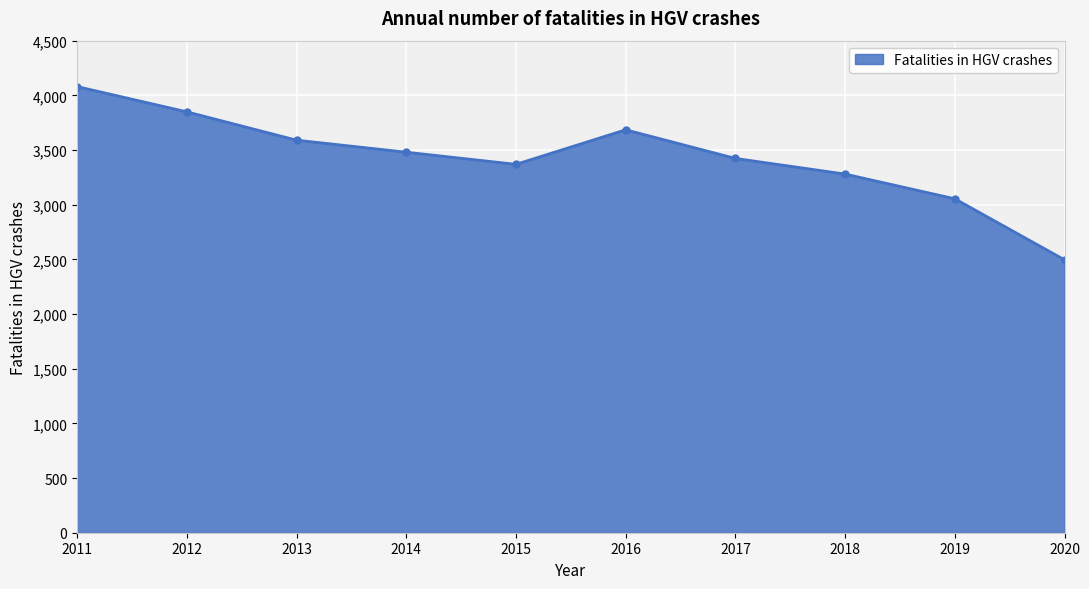

Rank the categories by value from highest to lowest.

2011, 2012, 2016, 2013, 2014, 2017, 2015, 2018, 2019, 2020